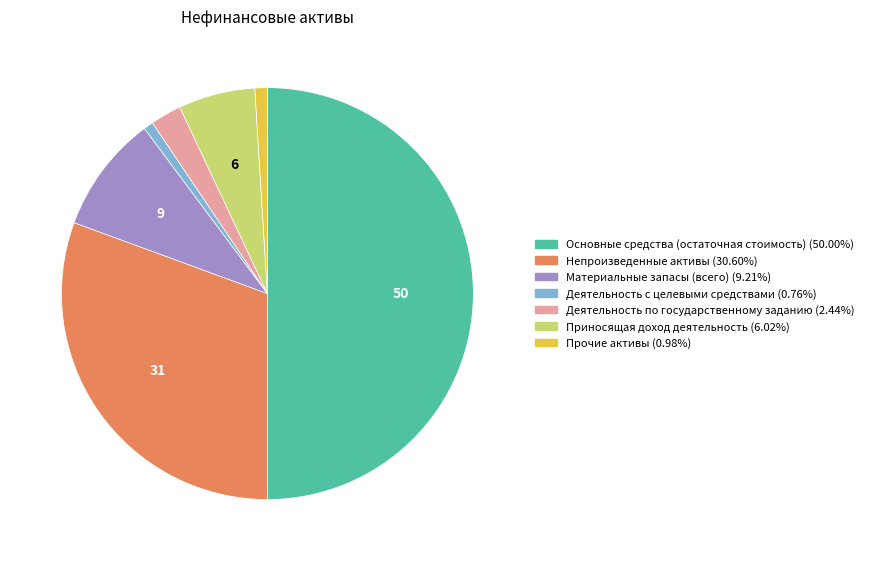

What is the largest slice in the pie chart?

Основные средства (остаточная стоимость)